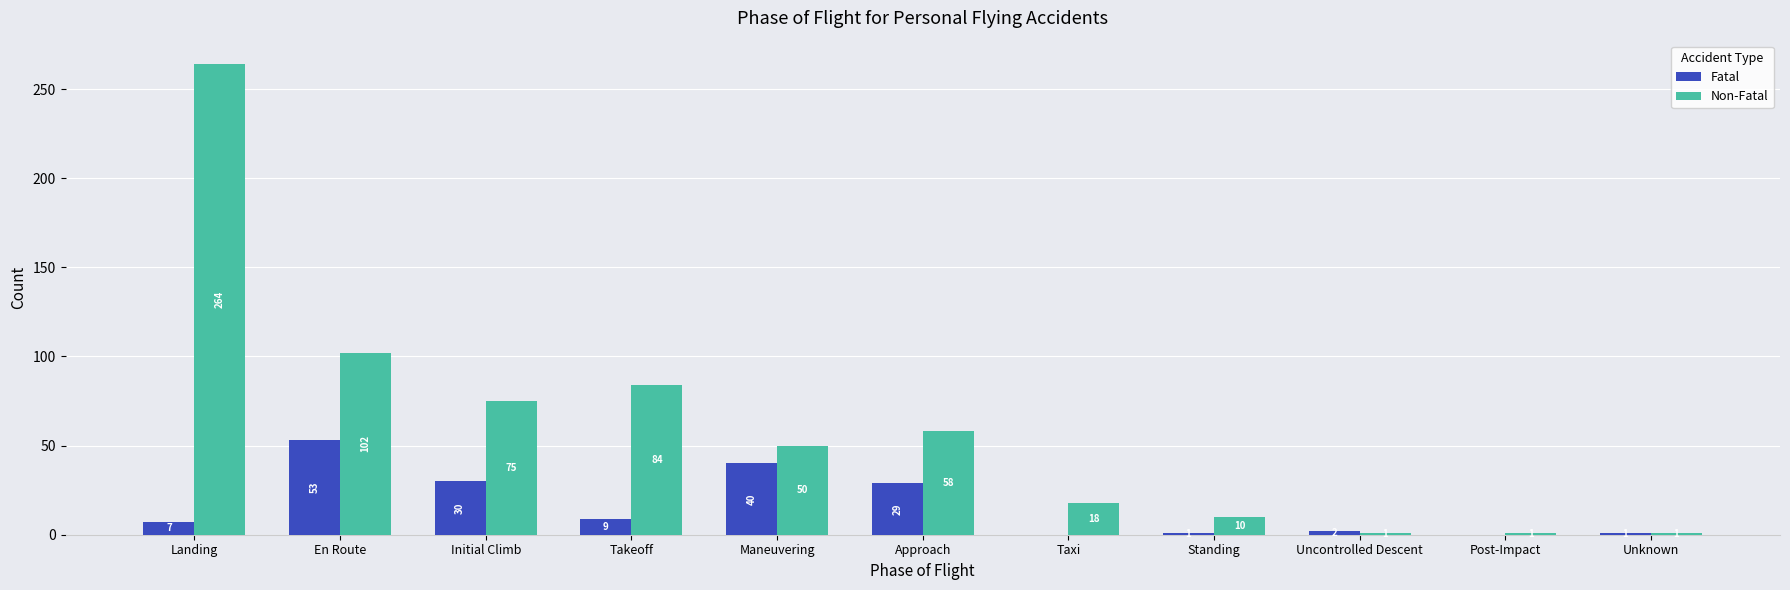

What is the highest value of the Fatal series?

53